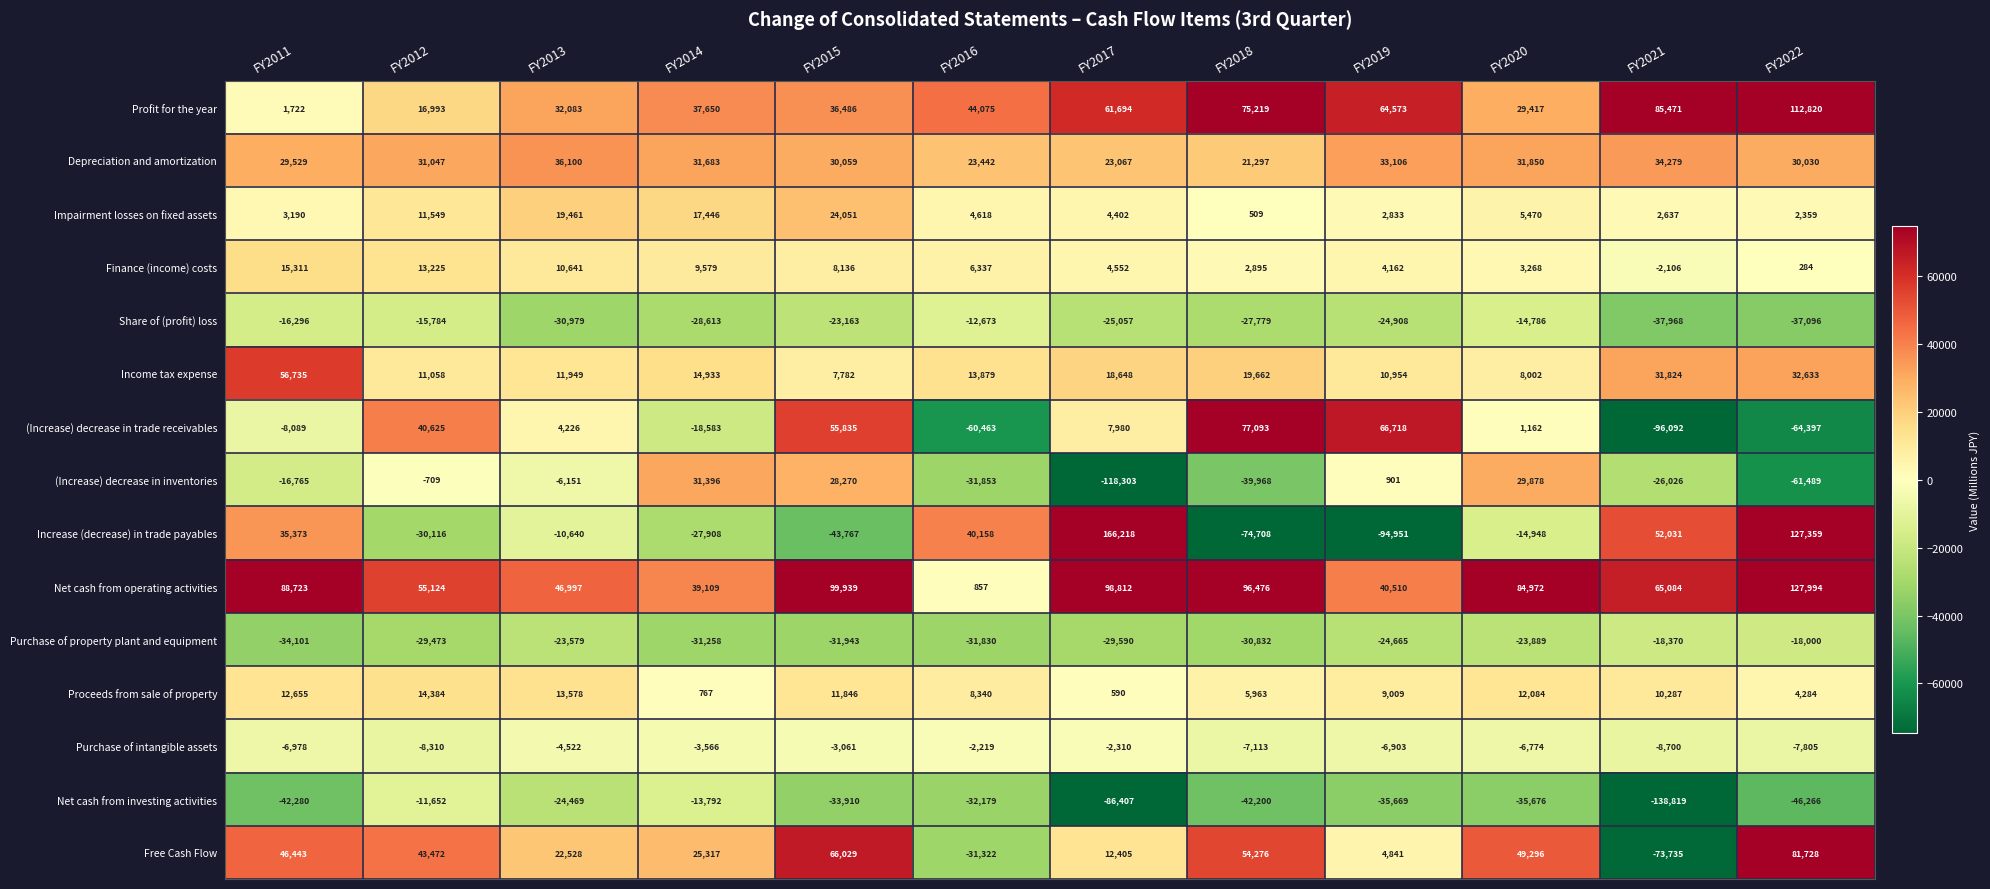

Which series changed the most between FY2016 and FY2021?

Net cash from investing activities